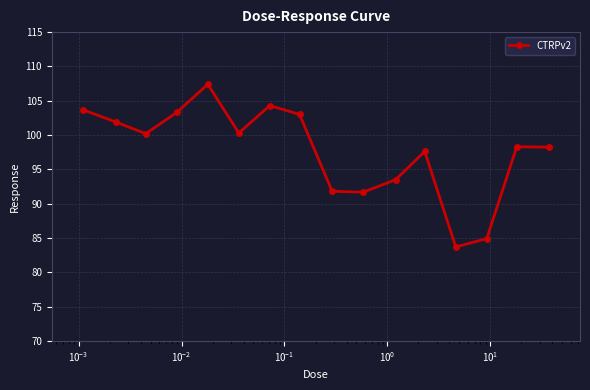

What is the smallest value displayed?

83.7